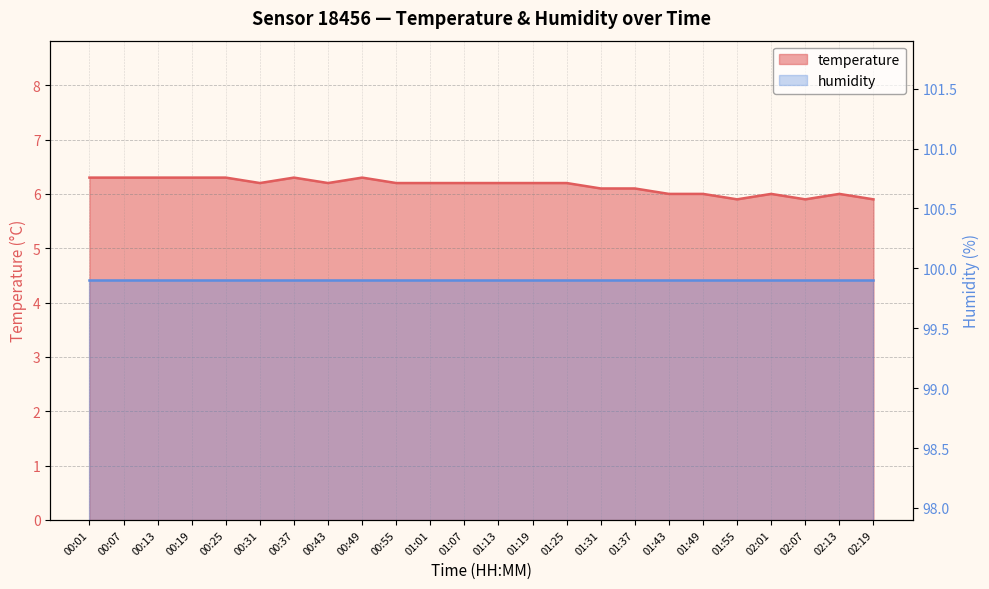

True or false: the data shows 6.2 at 00:31.

True